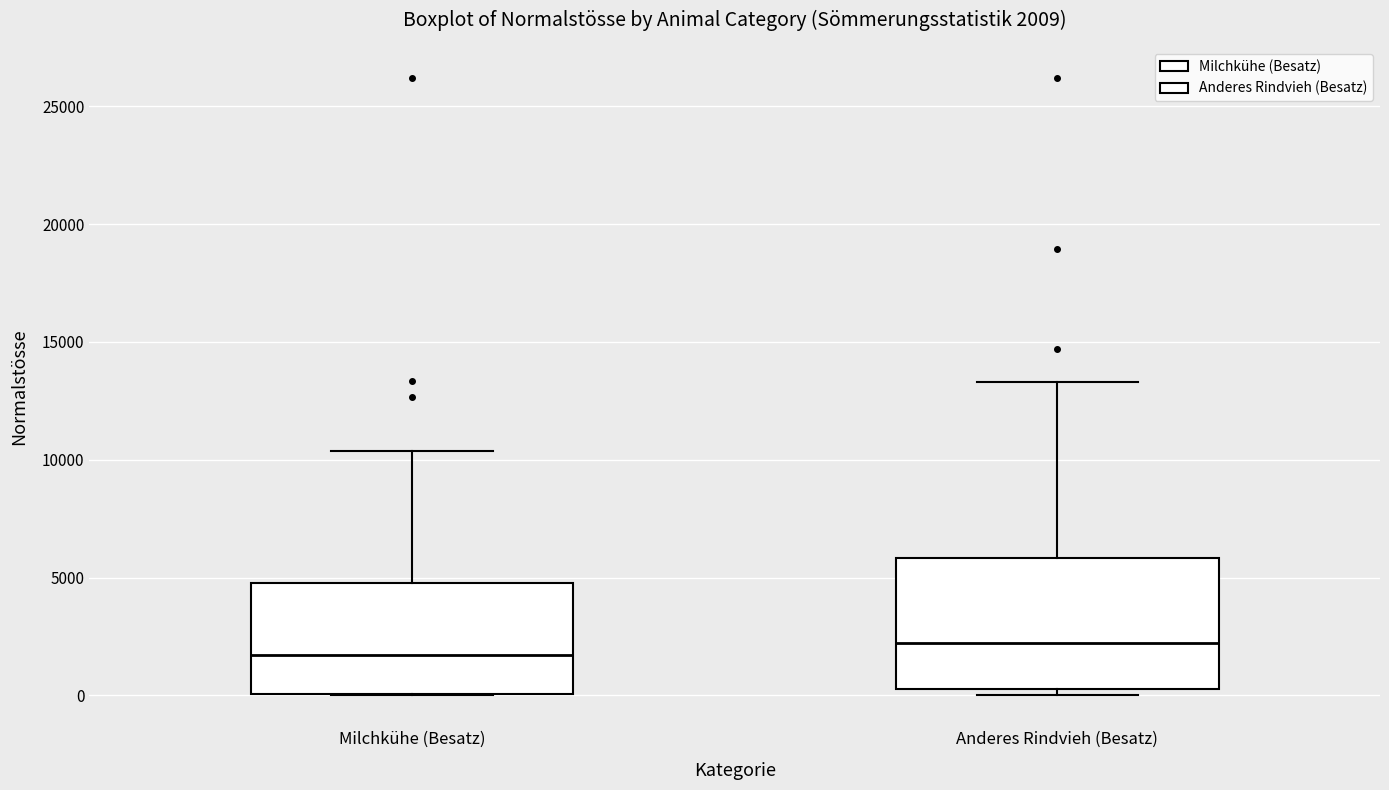

Which box's median line is the highest?

Anderes Rindvieh (Besatz)